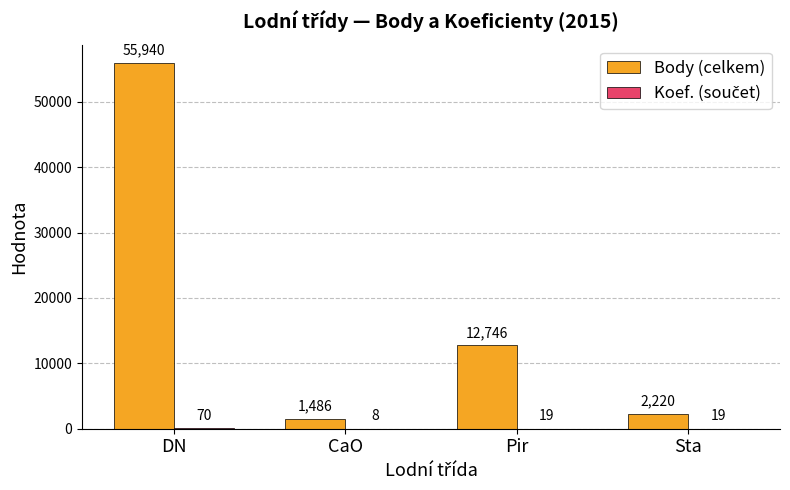

How many categories are shown in the chart?

4